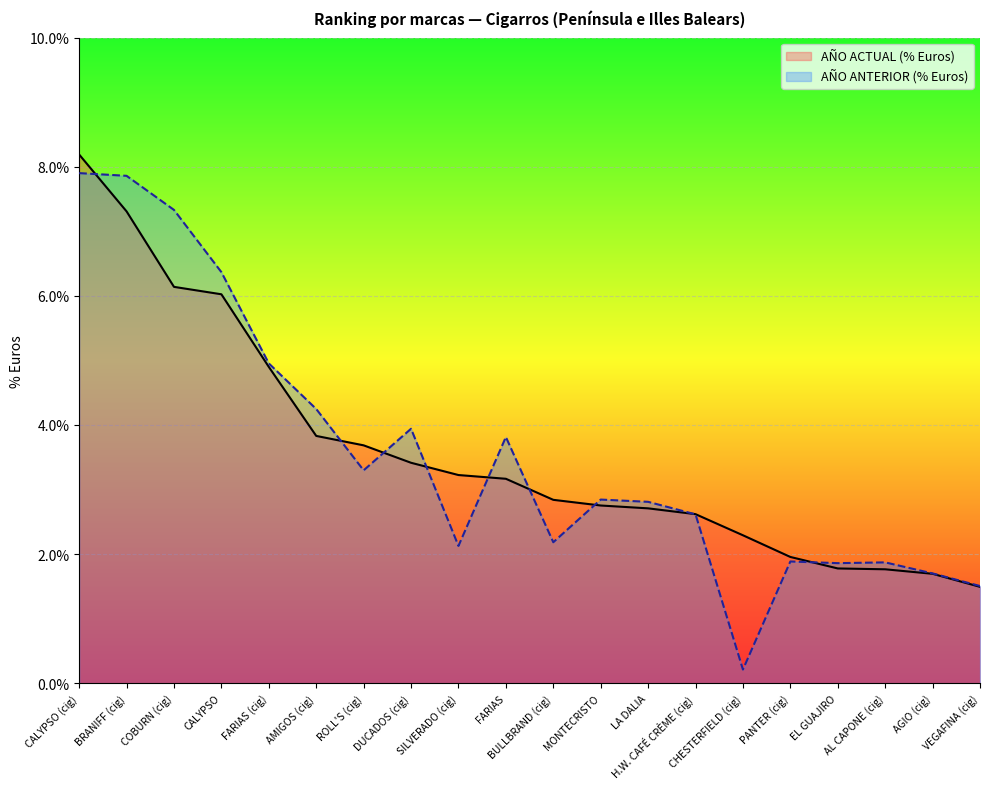

Rank the series at AGIO (cig) from lowest to highest value.

AÑO ACTUAL (% Euros), AÑO ANTERIOR (% Euros)